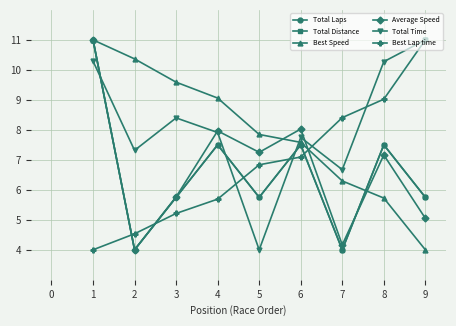

How many lines are shown in the chart?

6